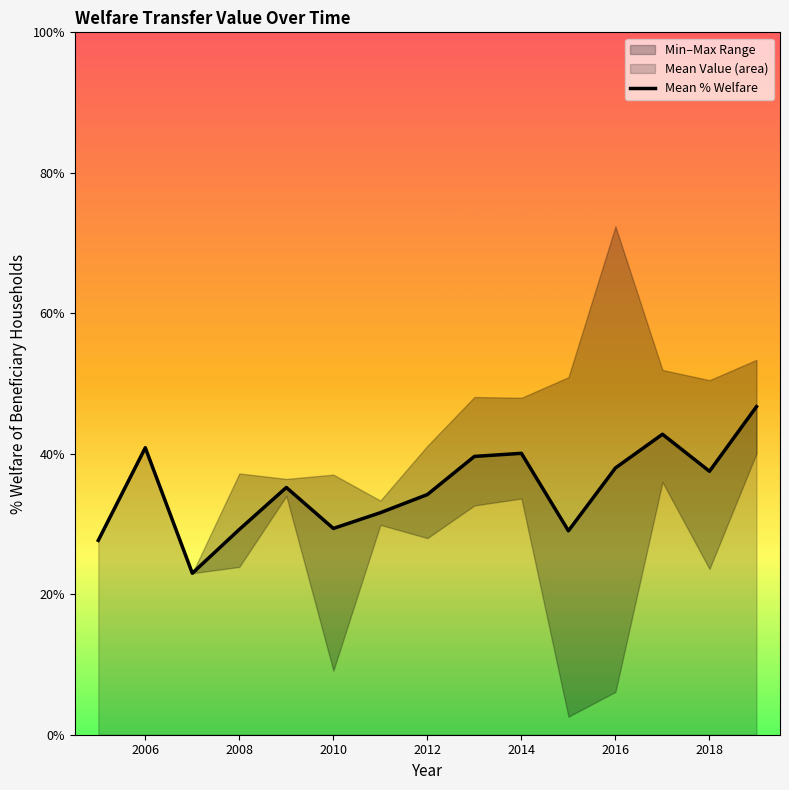

What is the maximum value for Mean % Welfare?

46.7